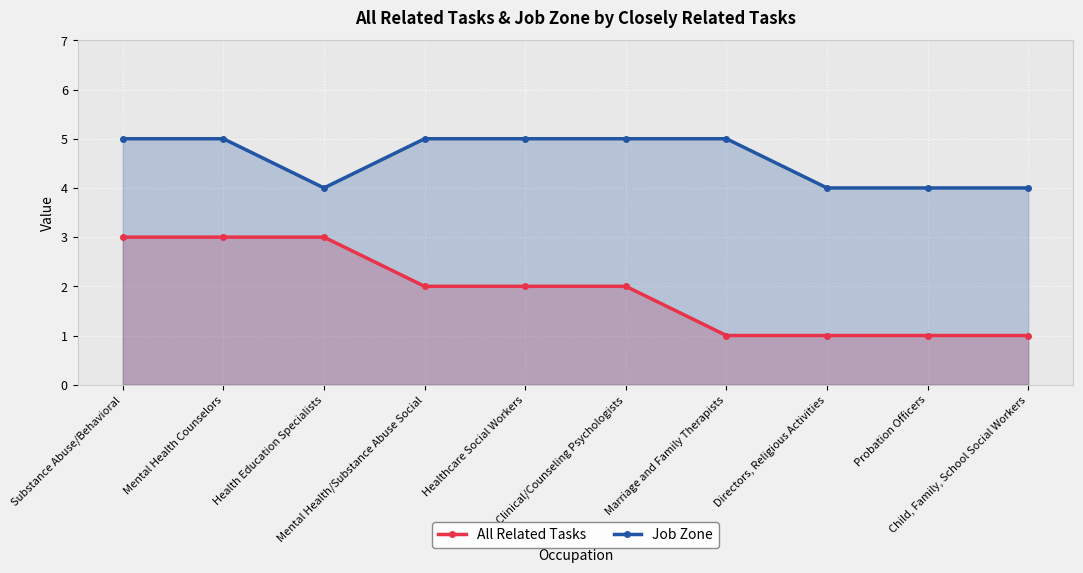

Is the value of Job Zone at Mental Health/Substance Abuse Social greater than the value of All Related Tasks at Child, Family, School Social Workers?

Yes